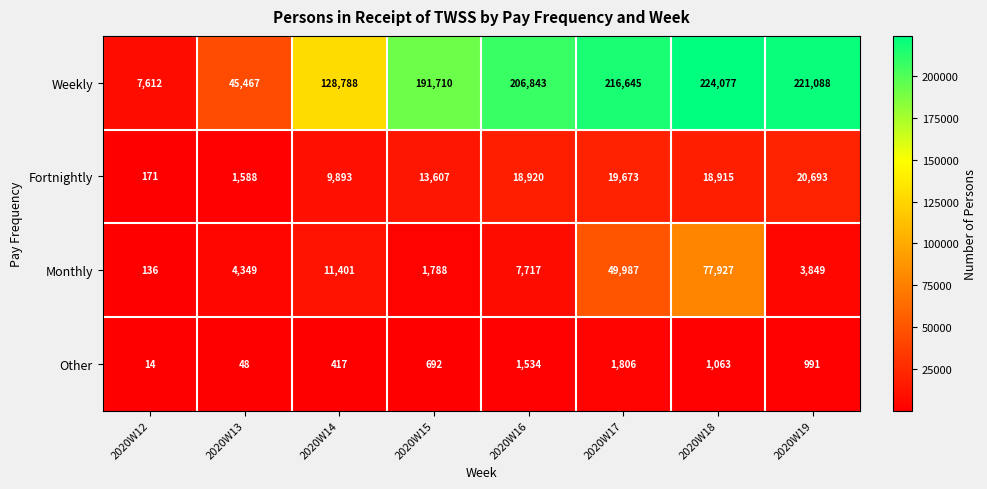

What value does the Fortnightly series have at 2020W16?

18920